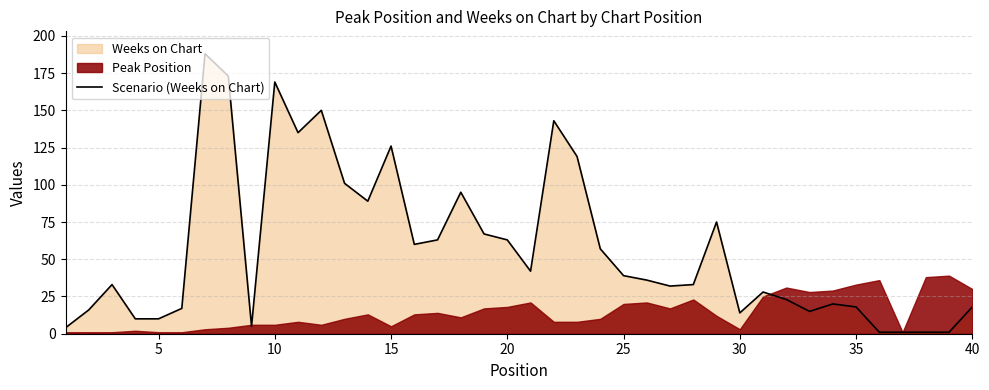

What is the value of the 28th point from the left?

33